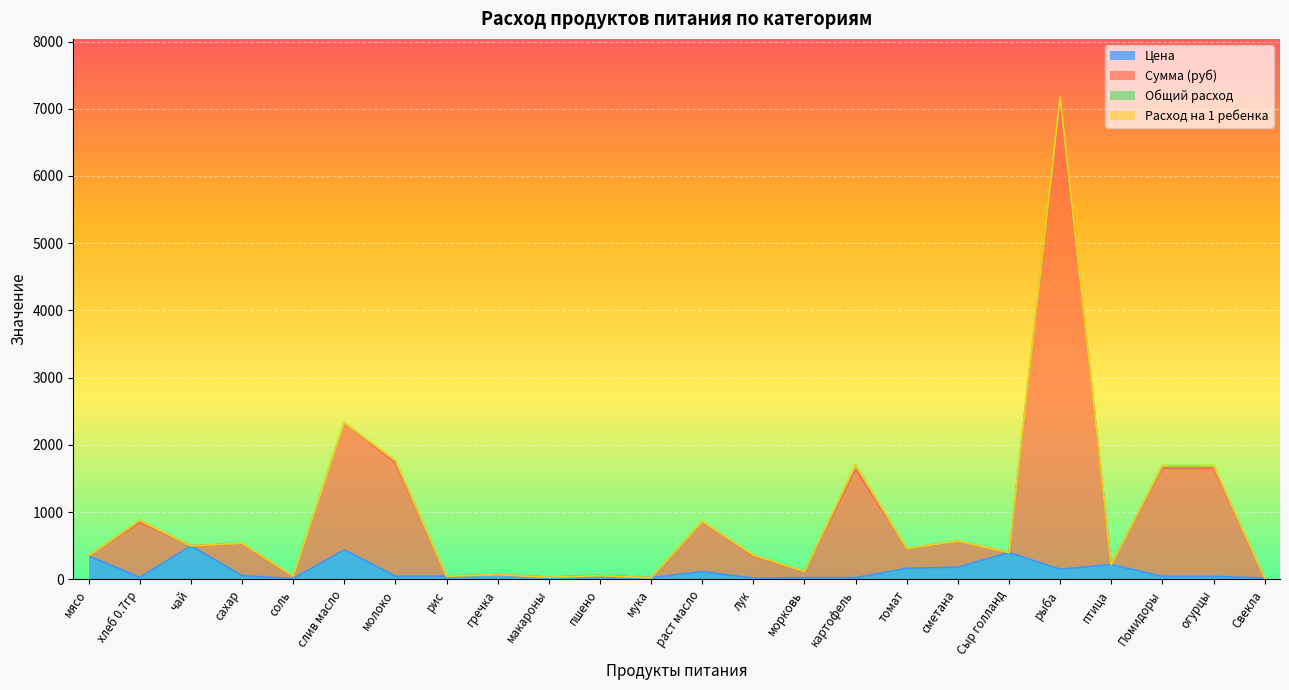

Is it true that Цена equals 500.0 at чай?

True